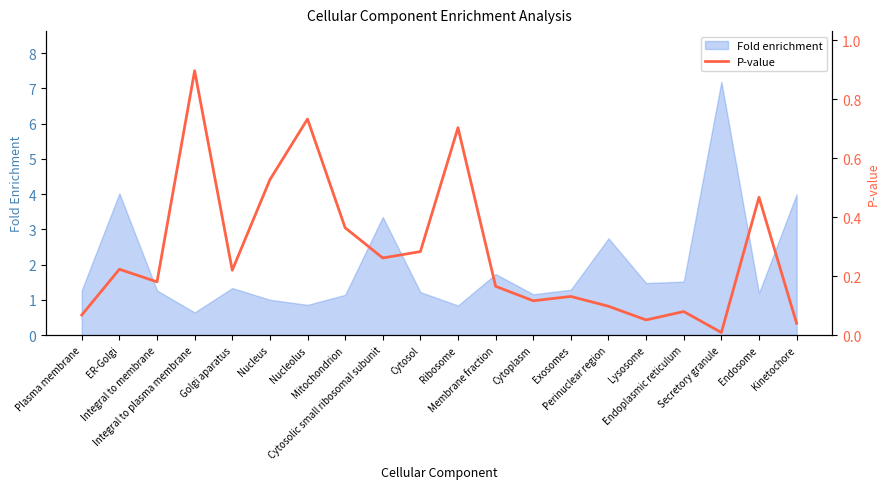

The value at Endosome is 0.3. True or false?

False